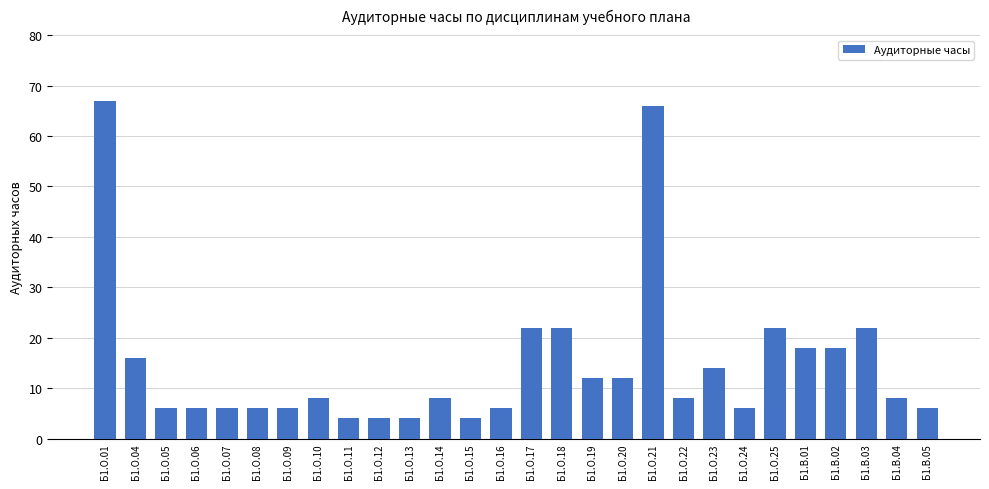

How many bars are there in total?

28